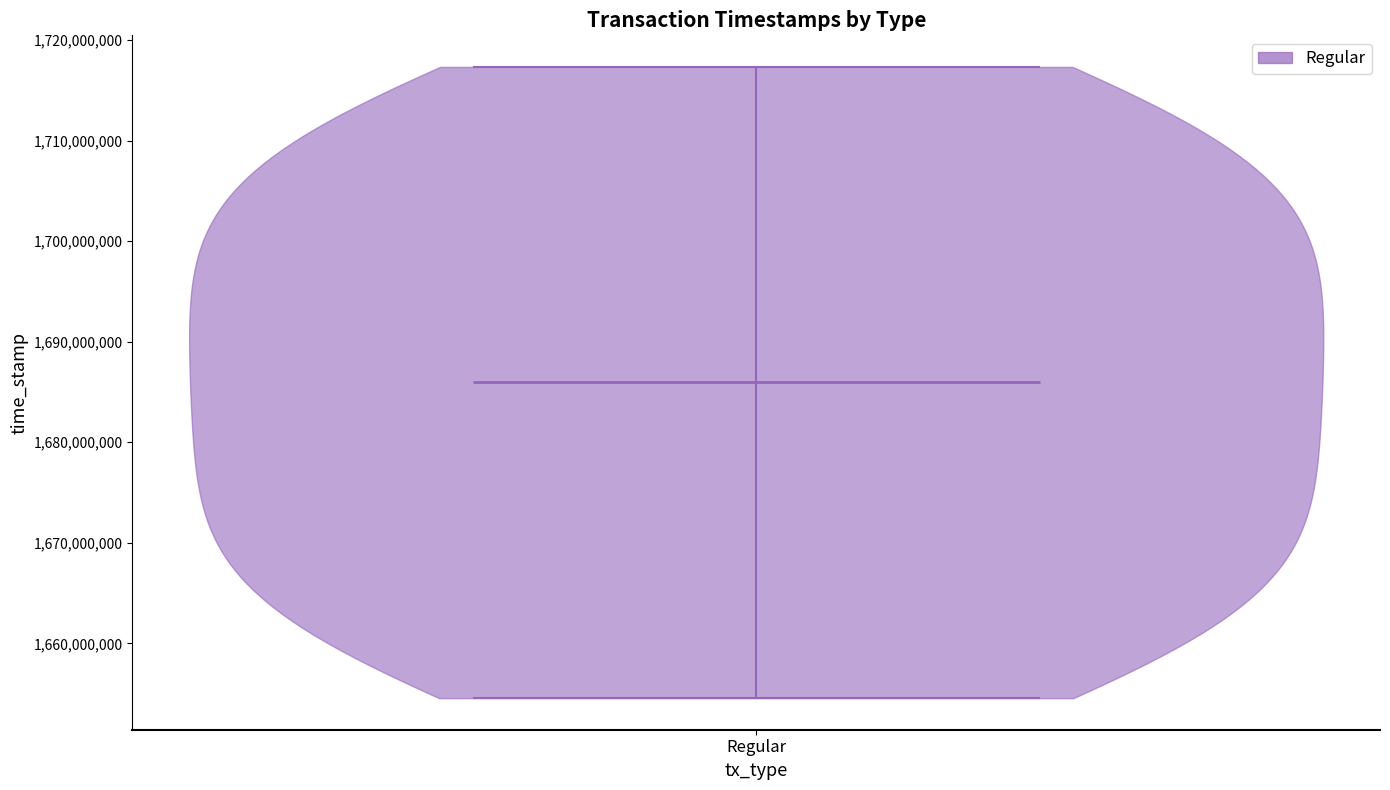

Read this violin plot against the y-axis: where its median line is, and the lowest and highest points the violin reaches. The values are not printed on the chart, so give them approximately, as read against the axis.

median line 1686000000, lowest point 1655000000, highest point 1717000000